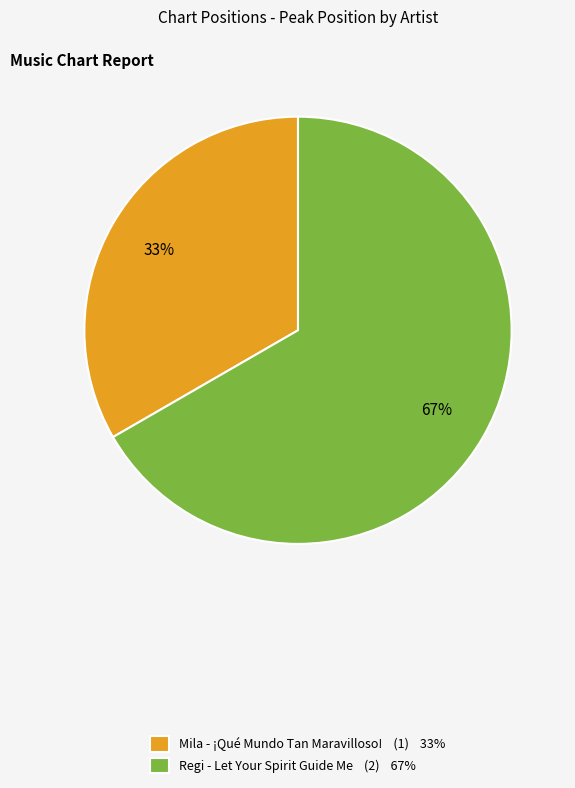

Which category has the biggest portion of the pie?

Regi - Let Your Spirit Guide Me